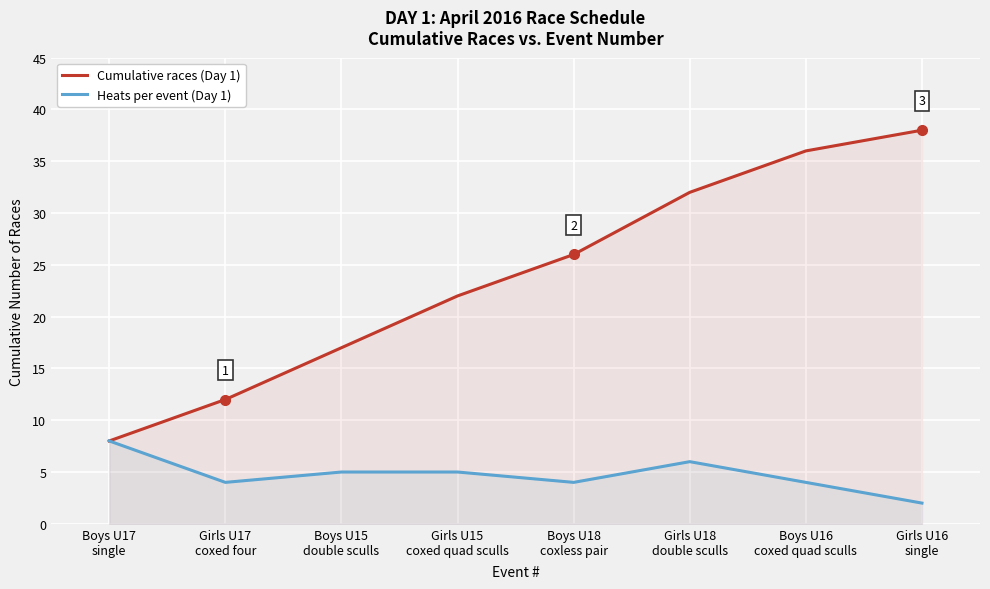

What is the sum of all Heats per event (Day 1) values?

38